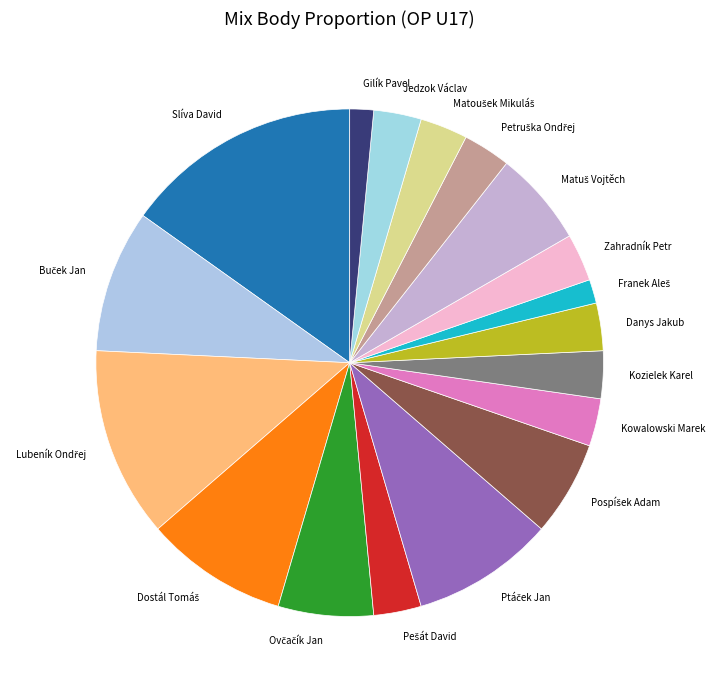

Is there a majority slice in this chart?

No